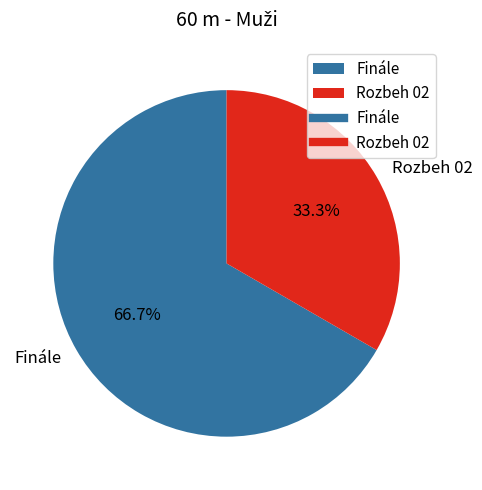

What is the smallest slice in the pie chart?

Rozbeh 02